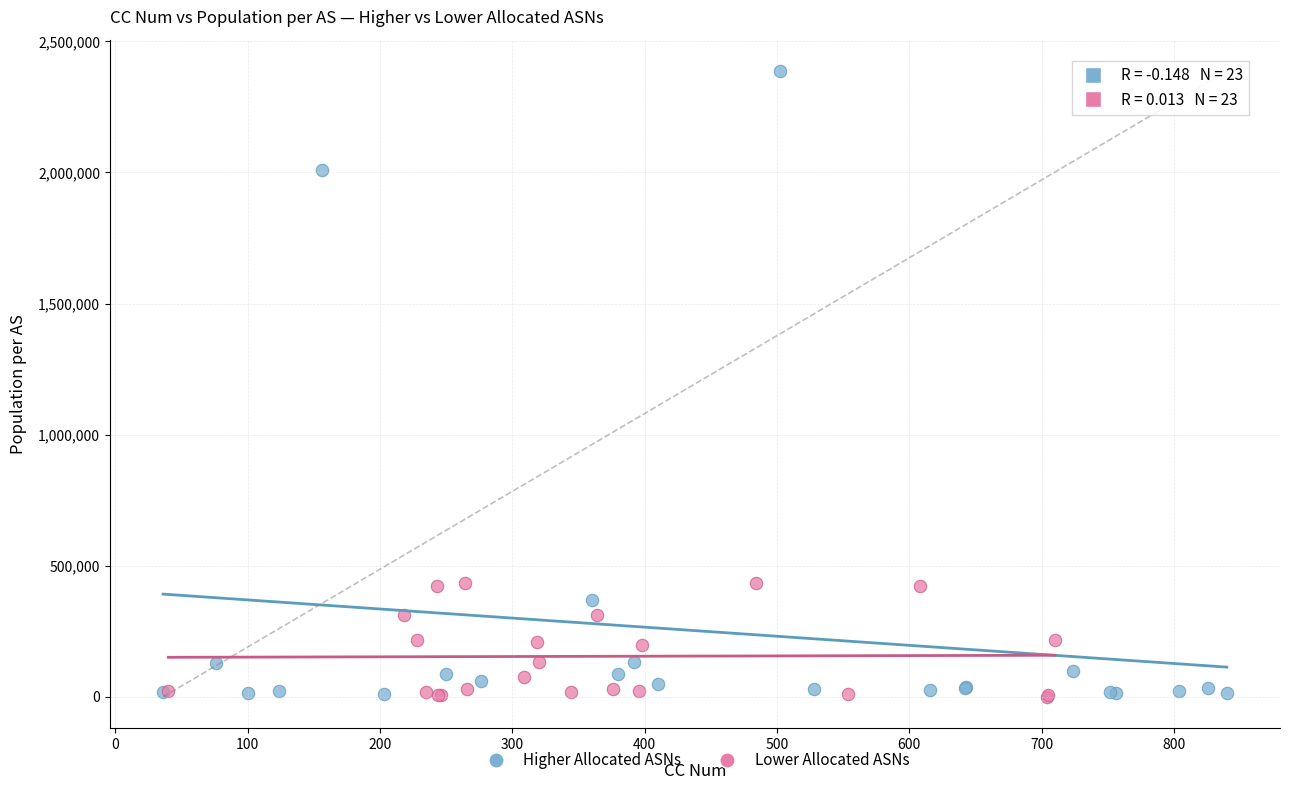

Which series reaches the maximum Y coordinate?

Higher Allocated ASNs